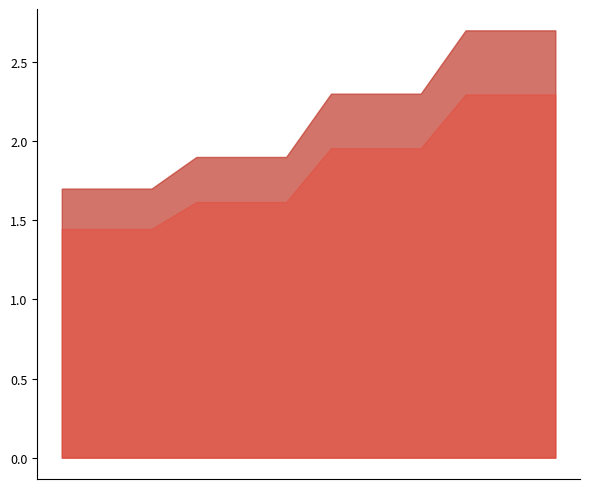

What is the maximum value shown in the chart?

2.7